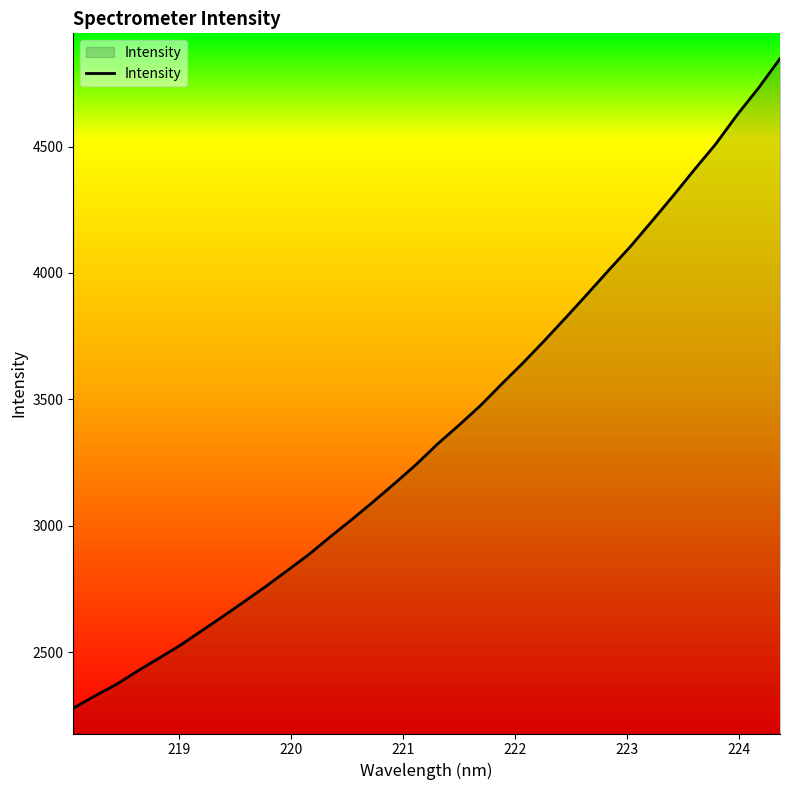

What is the minimum value shown in the chart?

2278.9